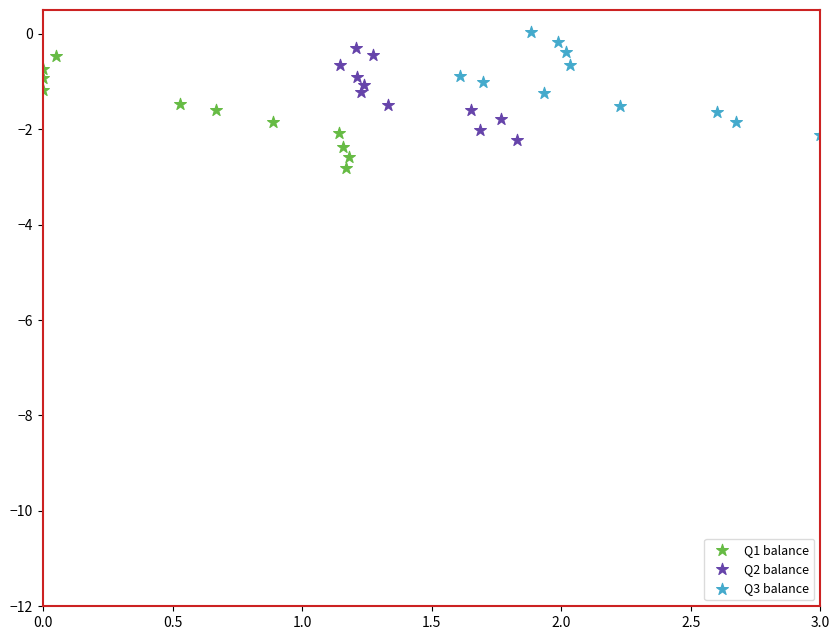

Which series has the widest spread of Y values?

Q1 balance